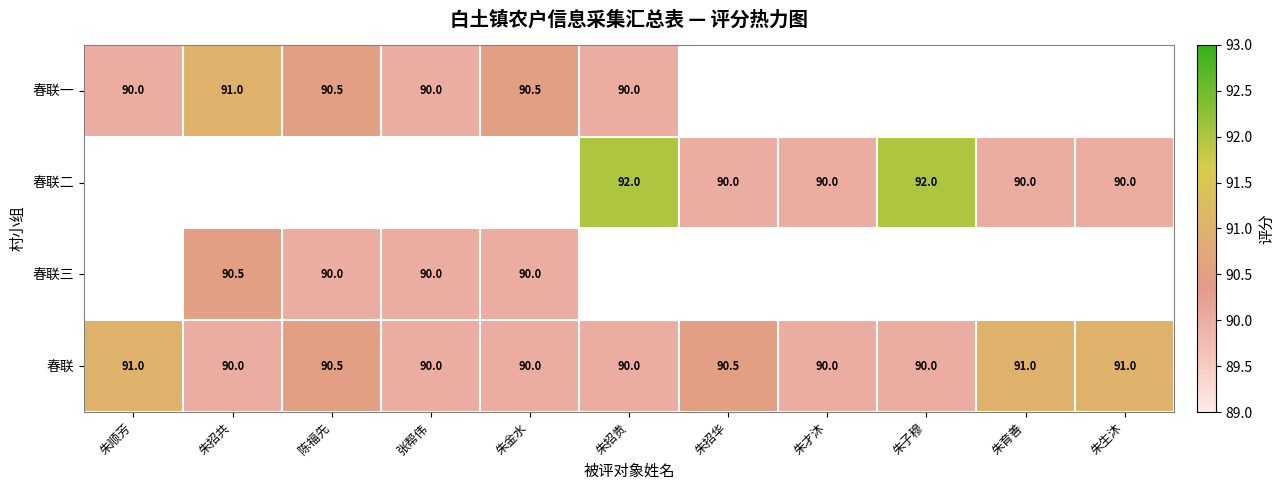

What value does the 春联 series have at 朱顺芳?

91.0